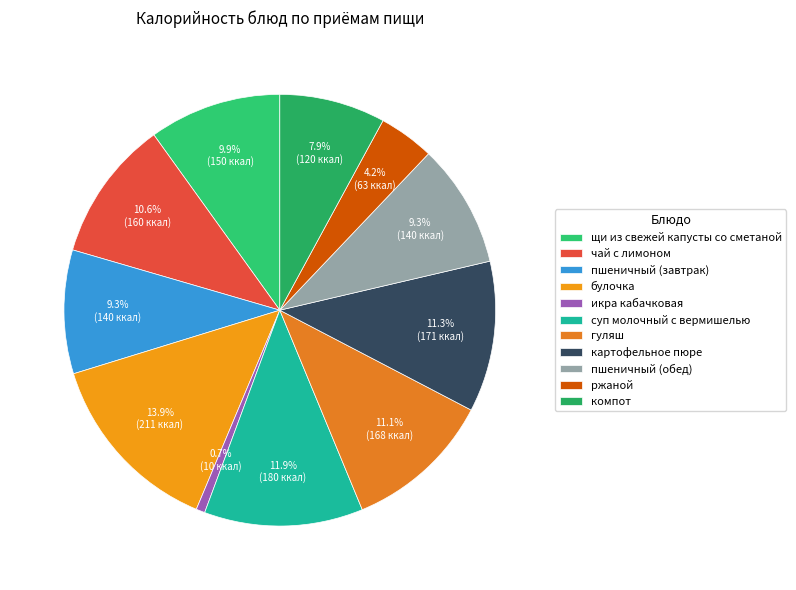

Is there any slice that represents more than half of the pie?

No